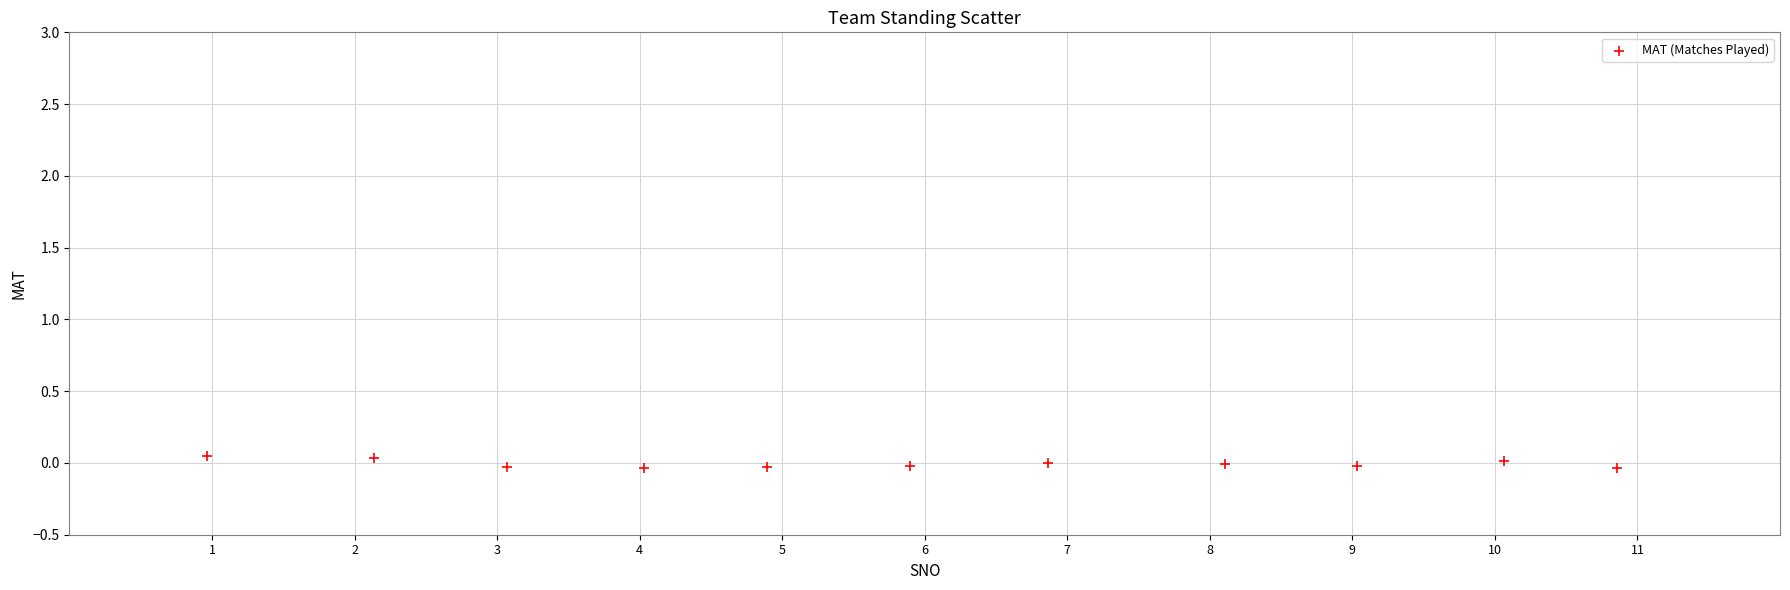

What is the range of X values (max minus min)?

9.9